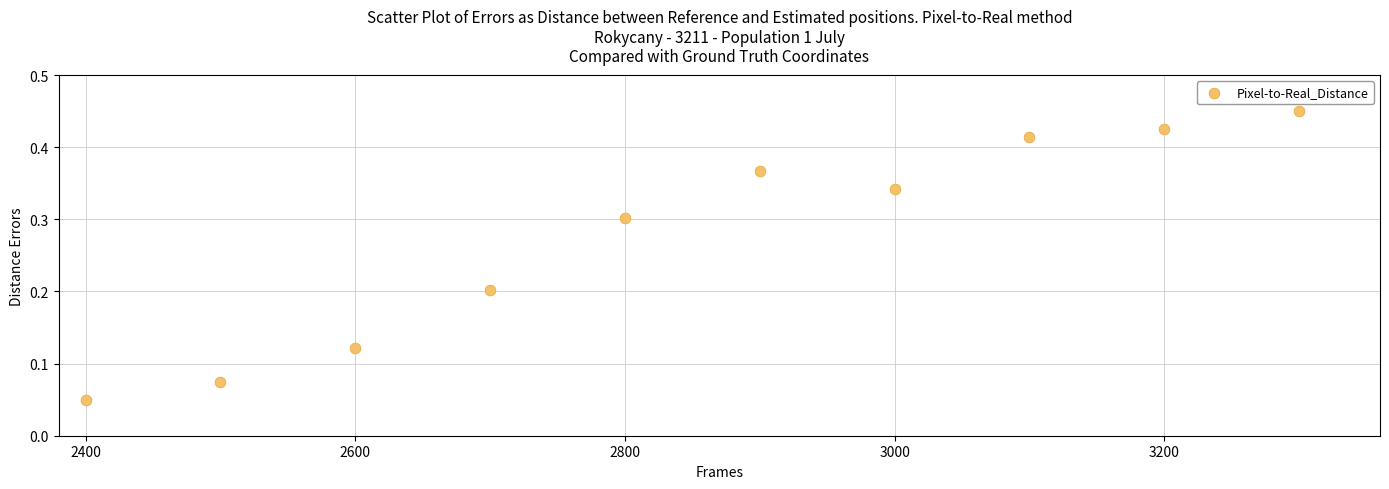

What is the range of X values (max minus min)?

900.0